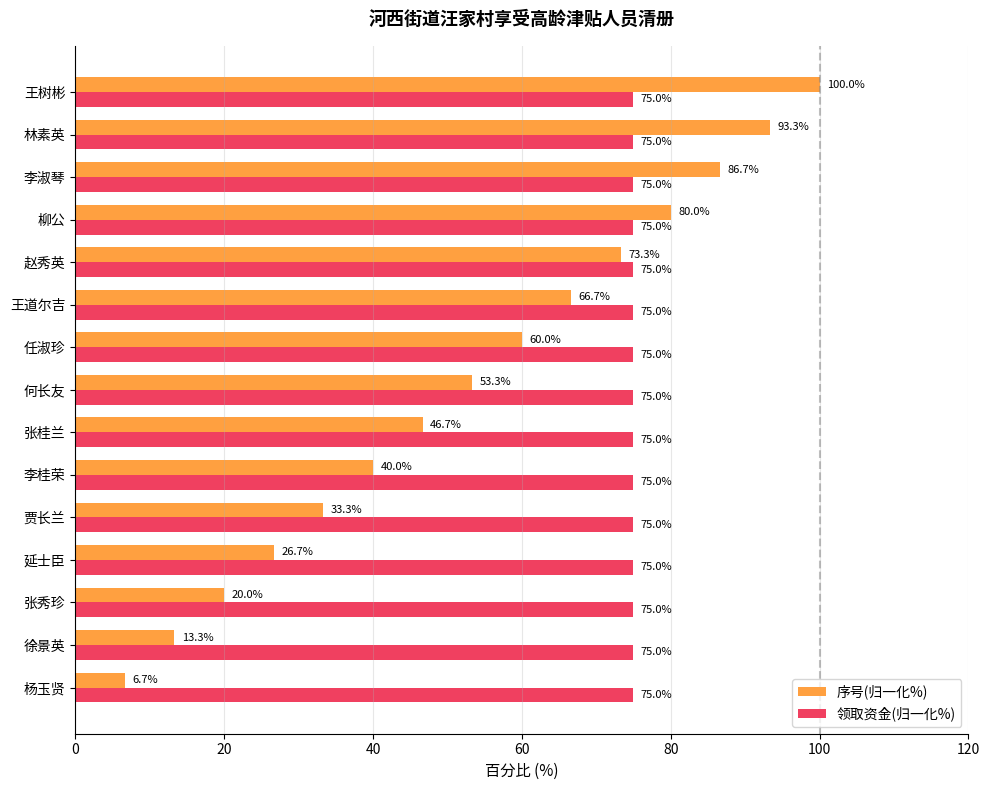

List the series in order of their peak value, highest first.

序号(归一化%), 领取资金(归一化%)